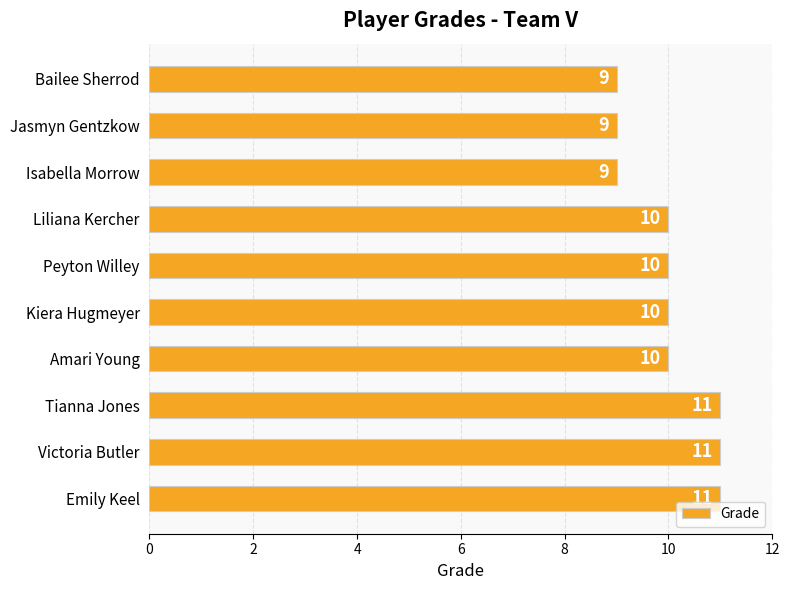

Does the chart contain stacked bars?

No